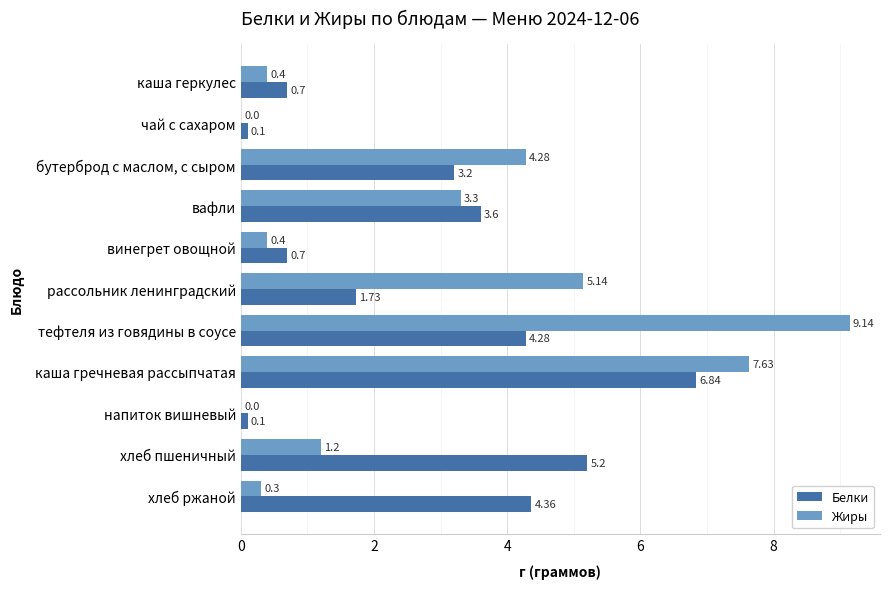

At which category does the chart reach its peak across all series?

тефтеля из говядины в соусе